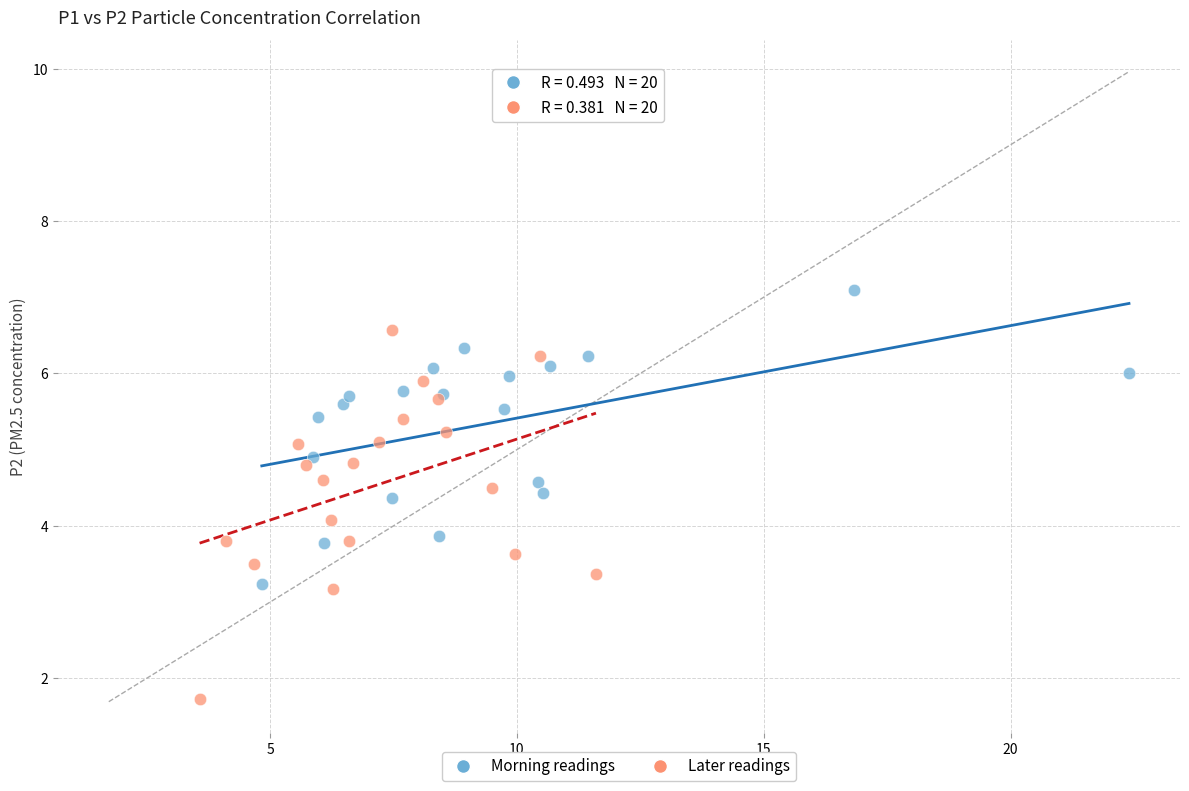

Which series has the widest spread of Y values?

Later readings